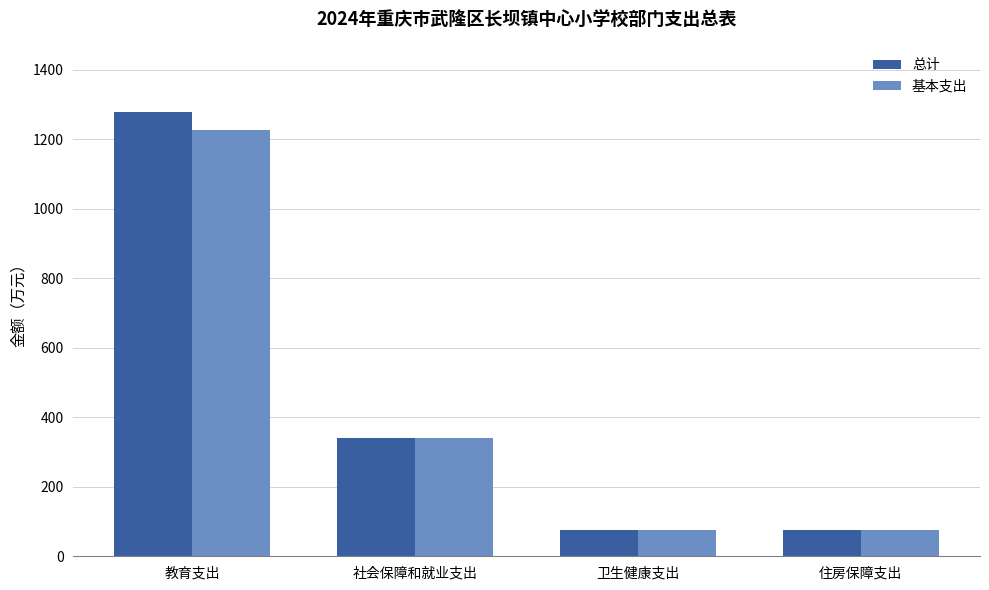

The value of 基本支出 at 教育支出 is 2177.2. True or false?

False